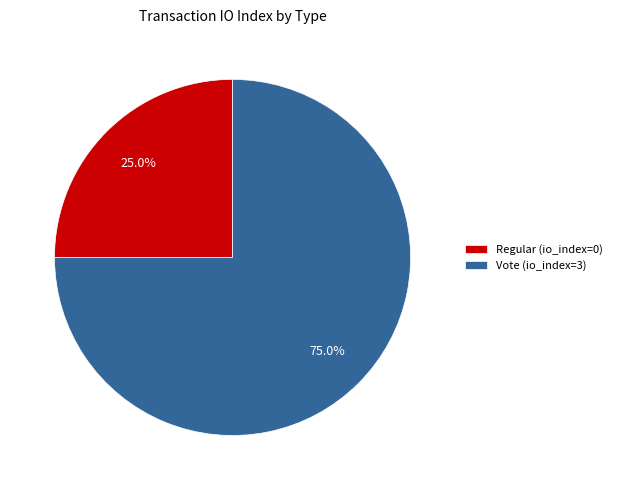

Which slice is the largest?

Vote